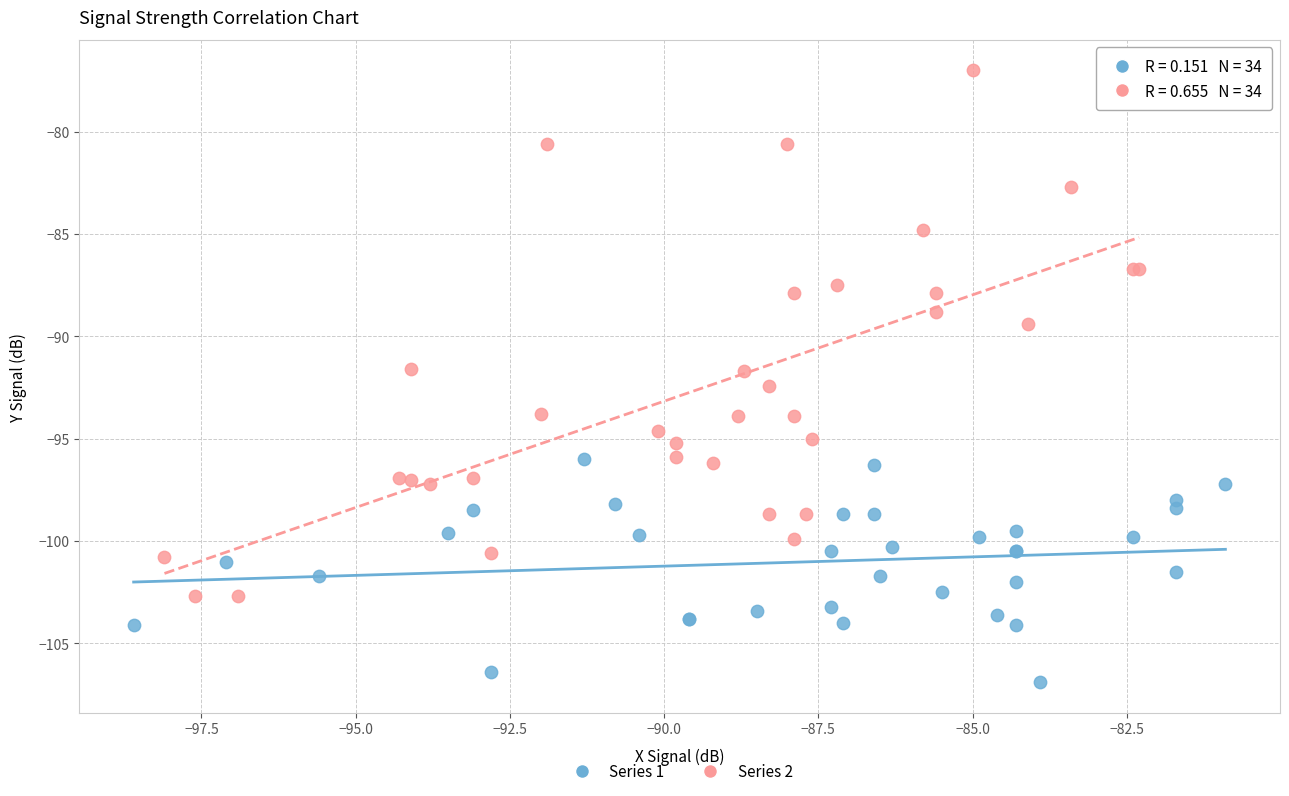

Which series reaches the minimum Y coordinate?

Series 1